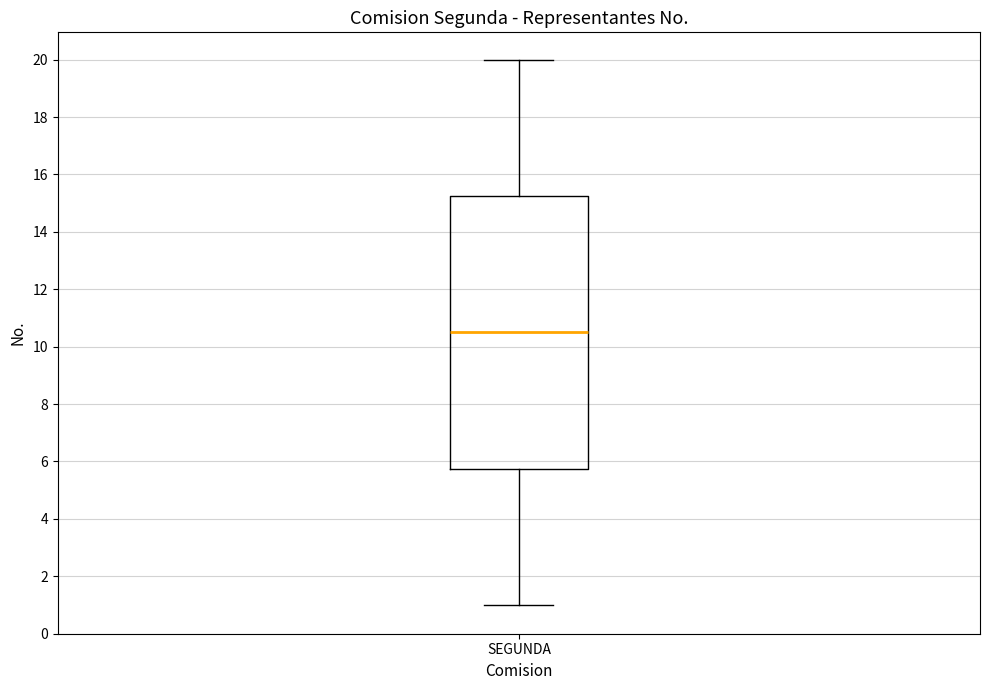

Transcribe this box plot: give where the median line is, the range the box spans, and where the two whiskers end, as read against the y-axis. The values are not printed on the chart, so give them approximately, as read against the axis.

median 10.6, box 5.8 to 15.2, whiskers 1.0 to 20.0